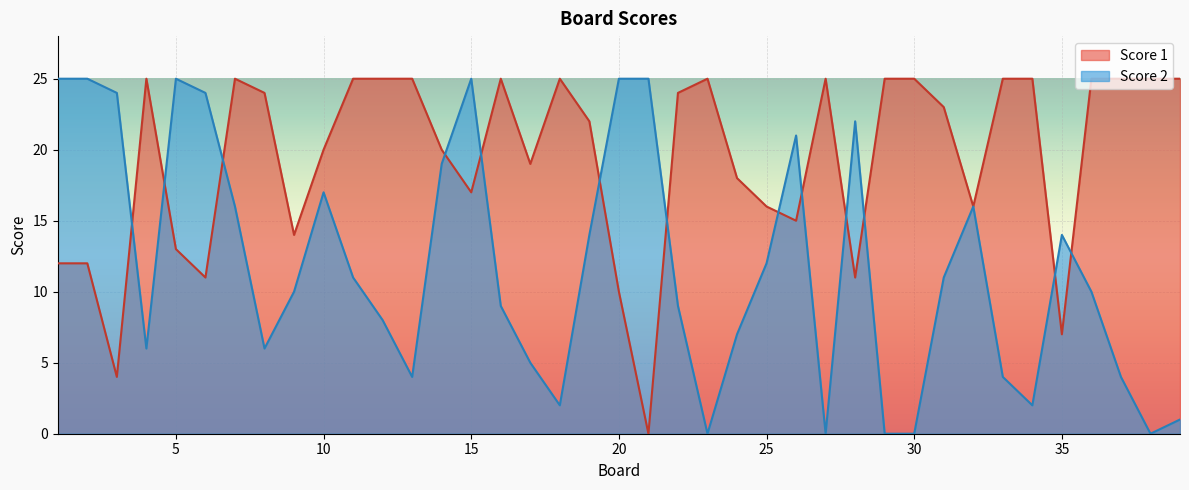

Reading right to left, extract all data points from this chart.

Score 1: 25	25	25	25	7	25	25	16	23	25	25	11	25	15	16	18	25	24	0	10	22	25	19	25	17	20	25	25	25	20	14	24	25	11	13	25	4	12	12
Score 2: 1	0	4	10	14	2	4	16	11	0	0	22	0	21	12	7	0	9	25	25	14	2	5	9	25	19	4	8	11	17	10	6	16	24	25	6	24	25	25